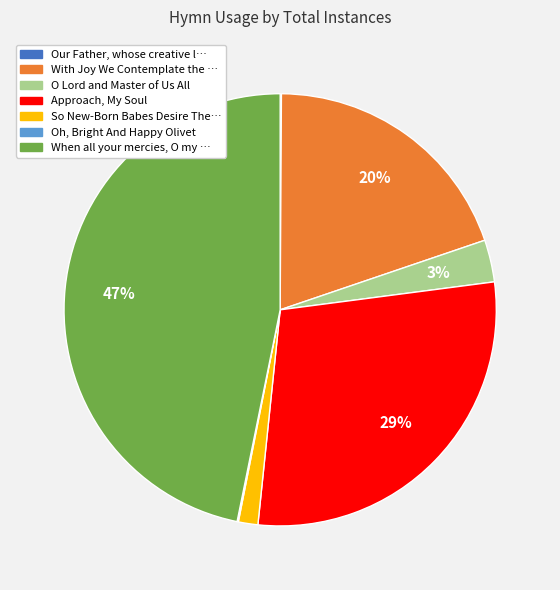

Is there any slice that represents more than half of the pie?

No